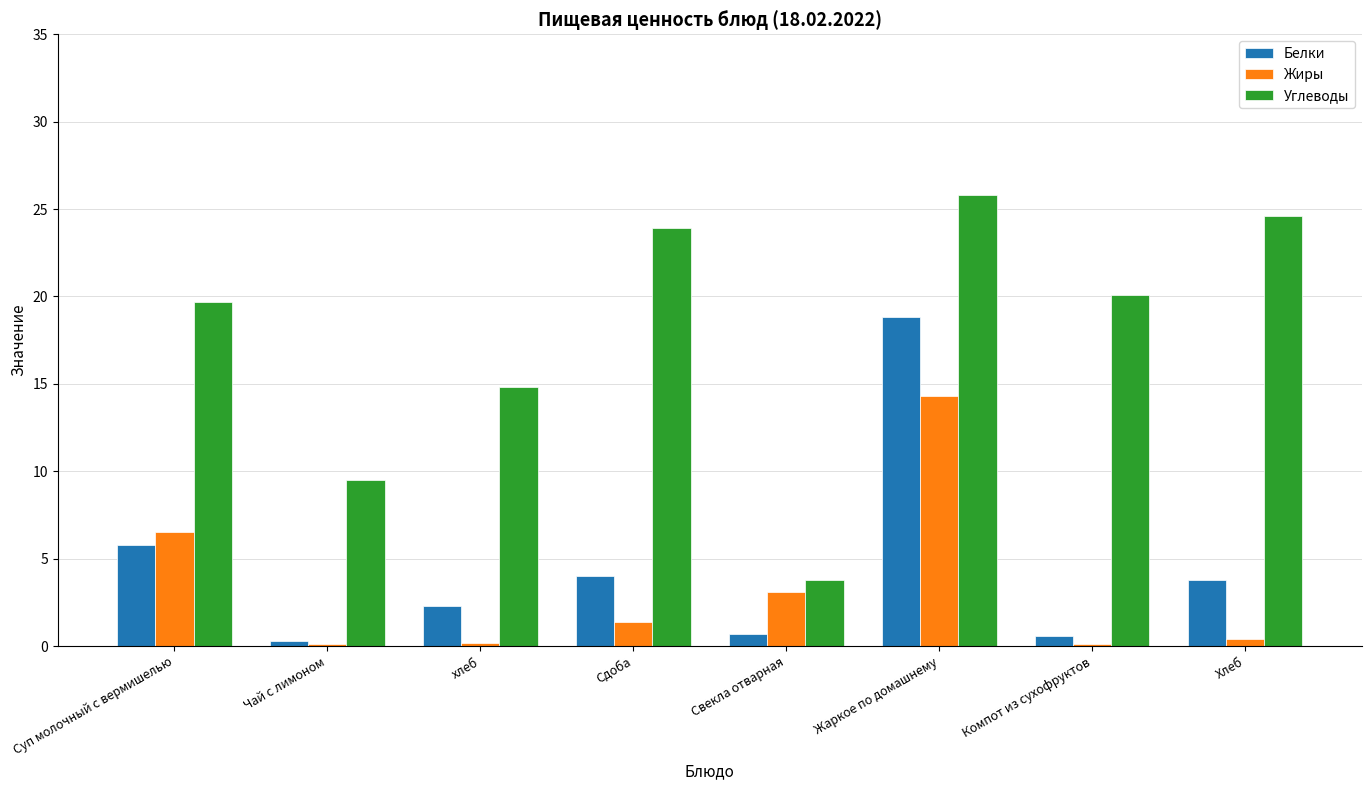

Is the value of Углеводы at хлеб greater than the value of Жиры at Чай с лимоном?

Yes